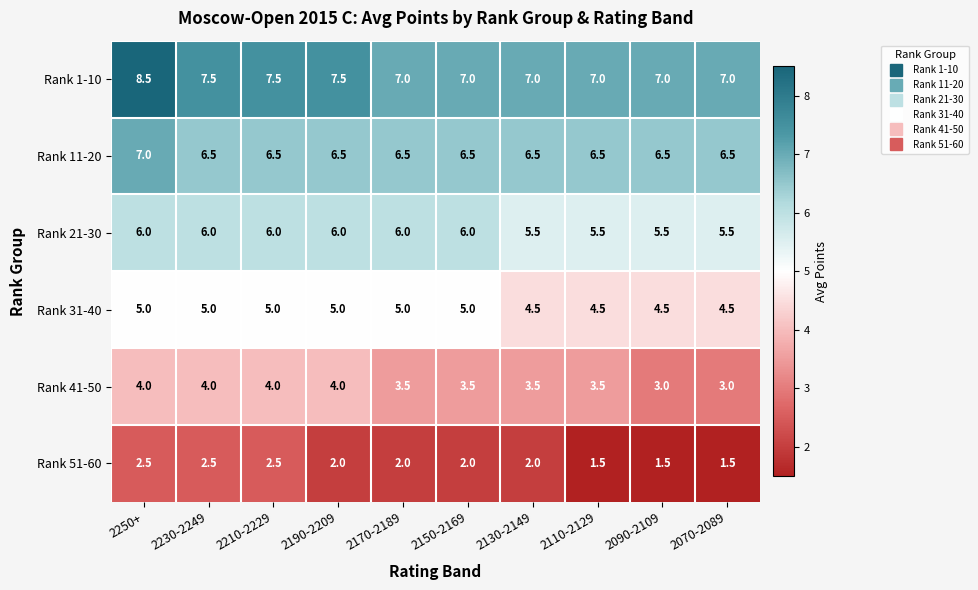

Count the number of data series in this chart.

6